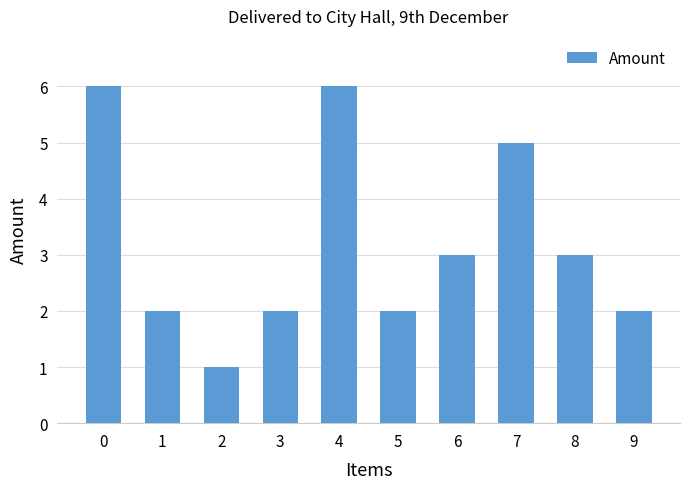

Which label corresponds to the smallest value in the chart?

2